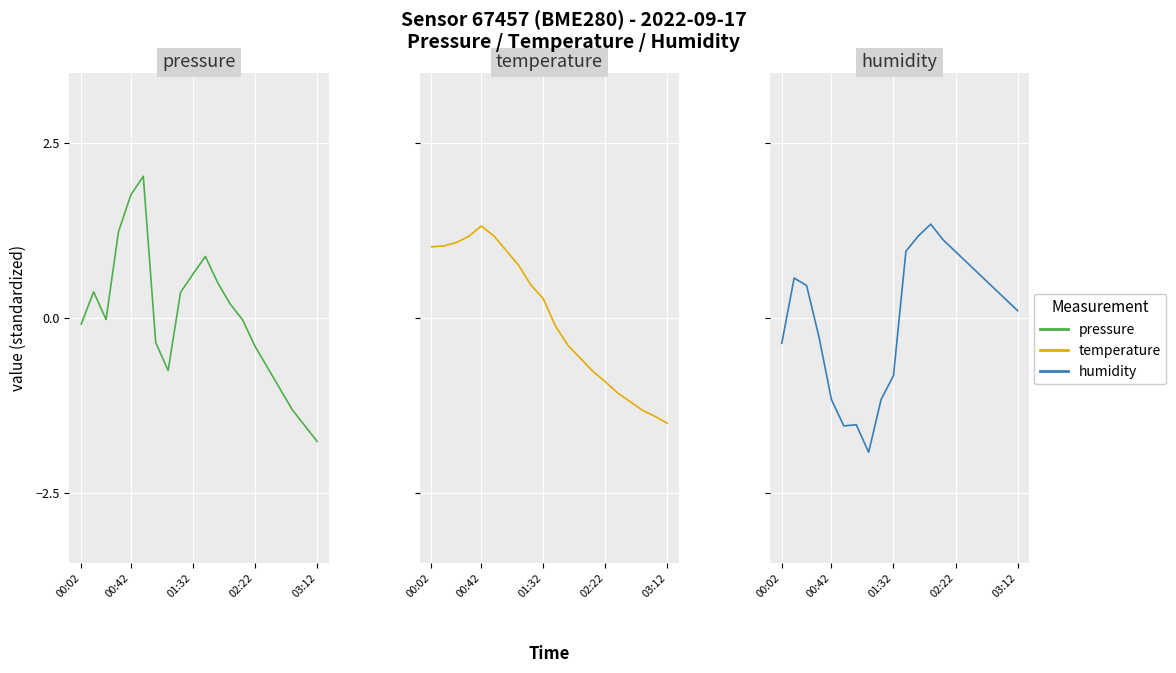

After their last crossing, which series has the higher values: humidity or temperature?

humidity